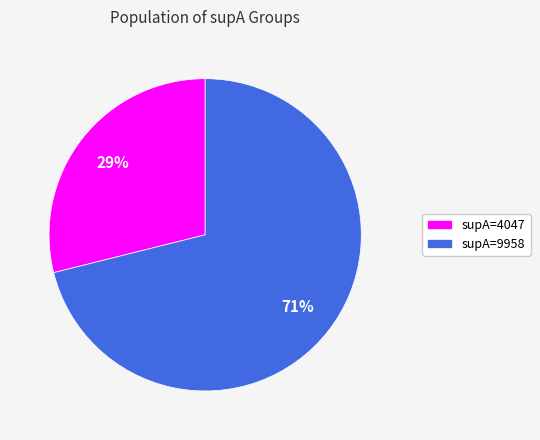

What percentage is the supA=4047 slice, to the nearest percent?

29%